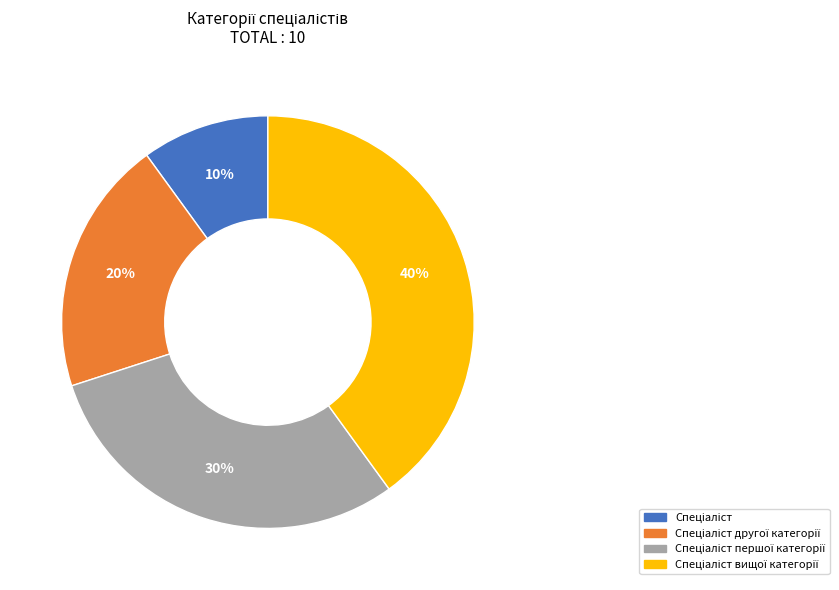

To the nearest percent, what is the difference between the largest and smallest slice percentages?

30%